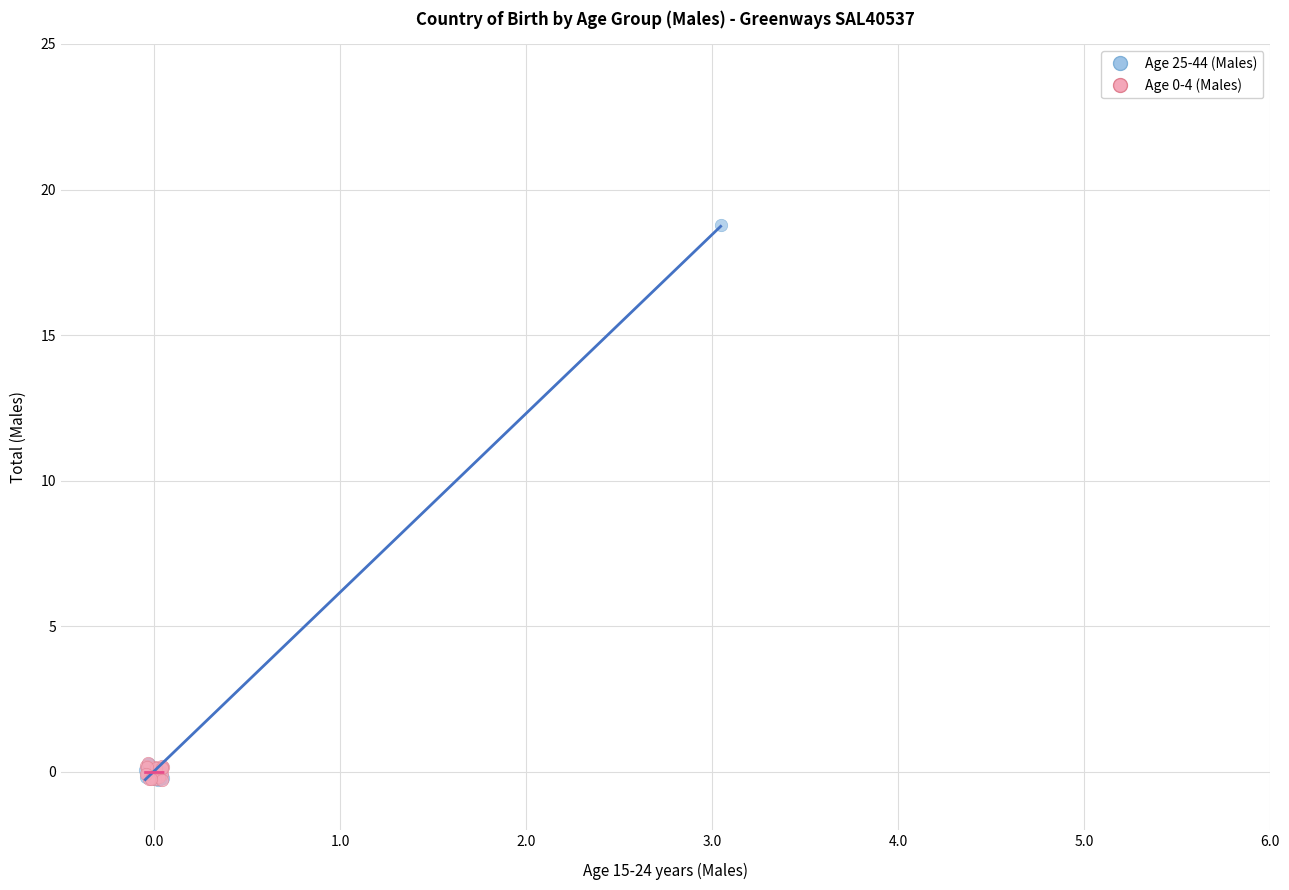

Which series contains the highest Y value?

Age 25-44 (Males)